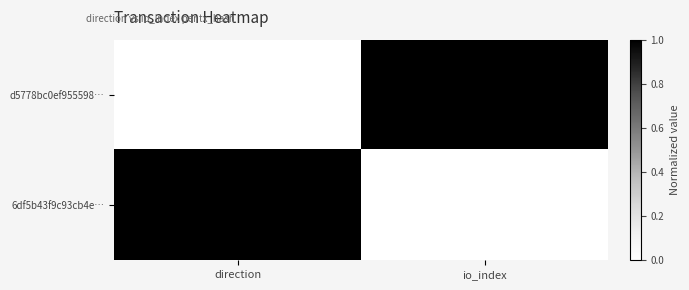

At which label is d5778bc0ef955598… closest to 1505?

direction